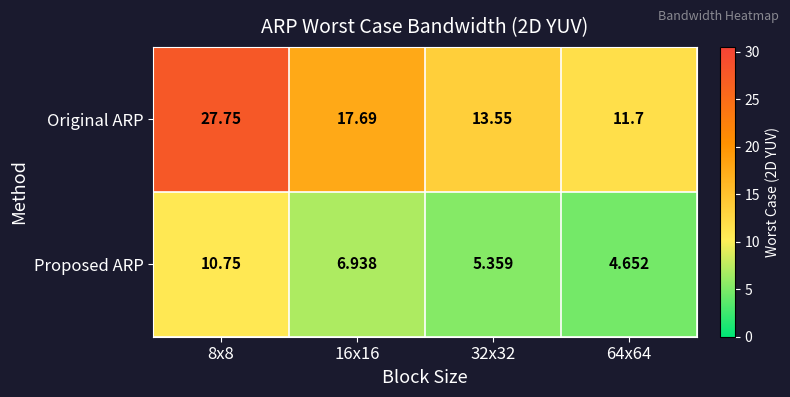

Count the number of data series in this chart.

2